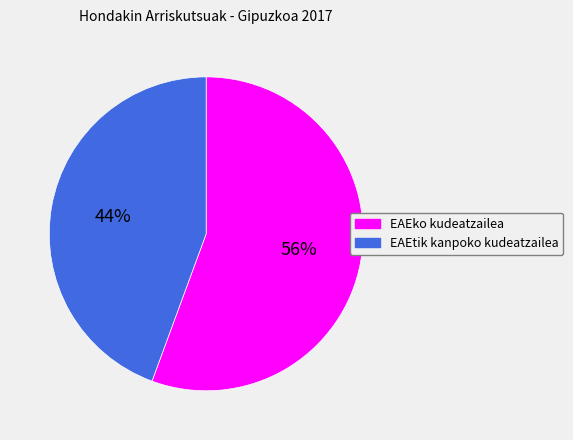

What is the majority slice?

EAEko kudeatzailea